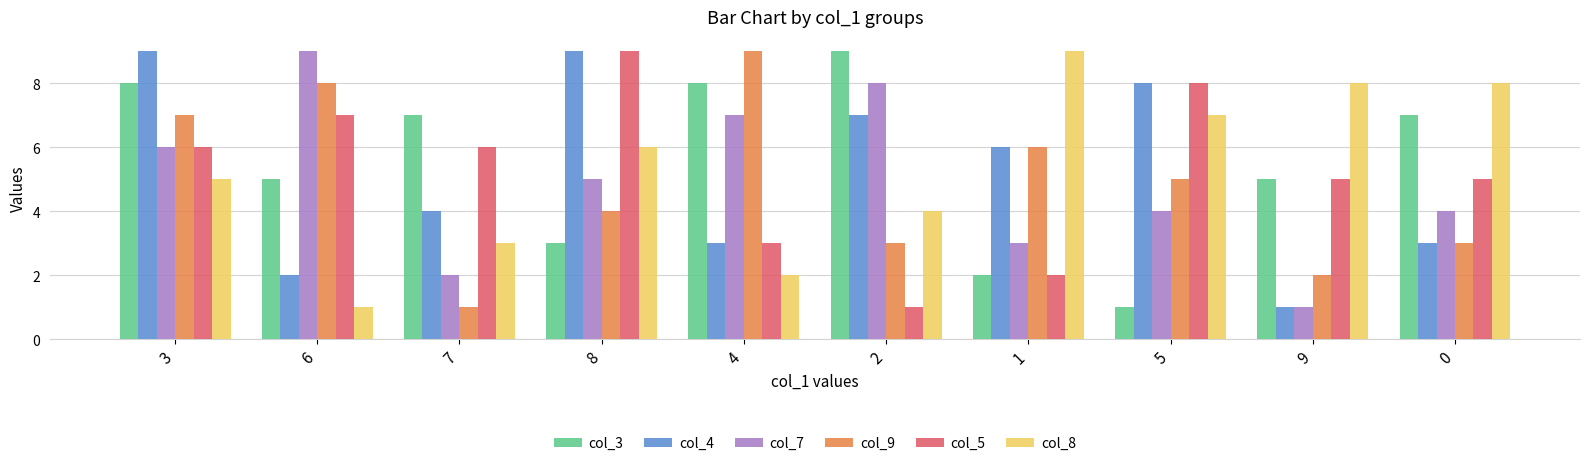

What are all the series names shown in the legend?

col_3, col_4, col_7, col_9, col_5, col_8